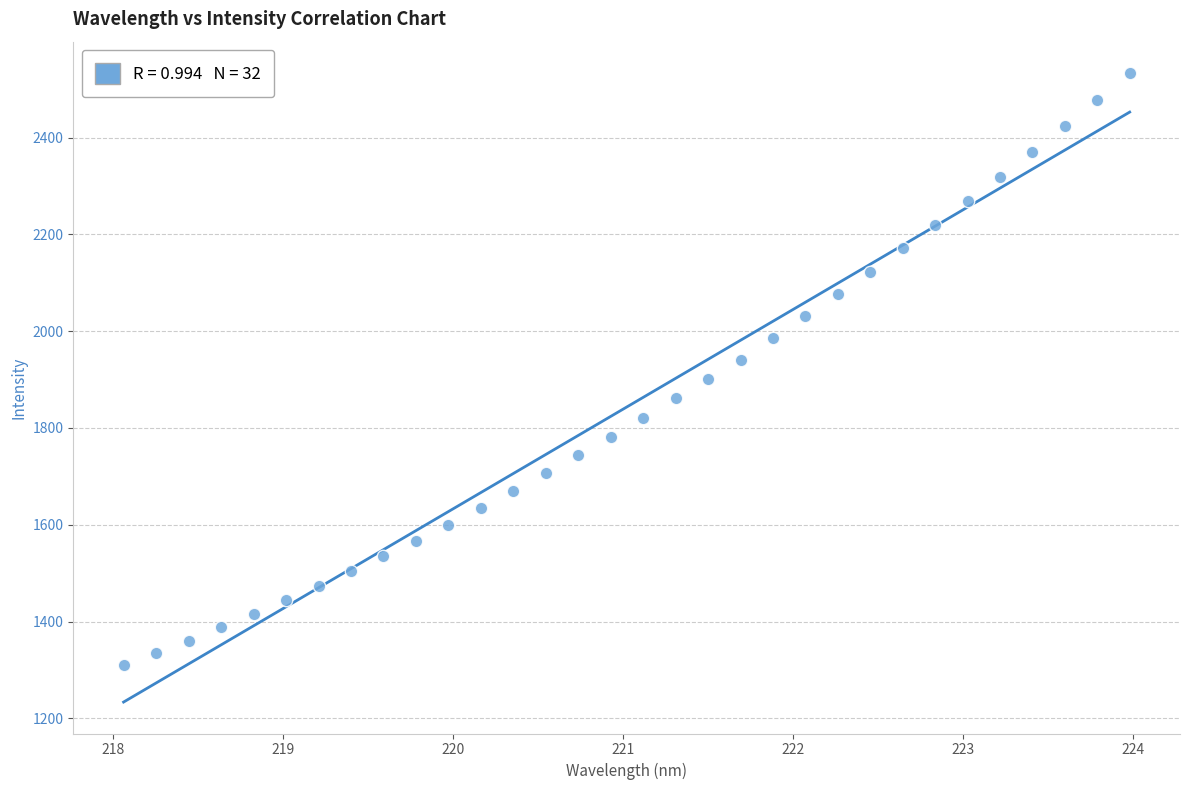

What is the range of X values (max minus min)?

5.9